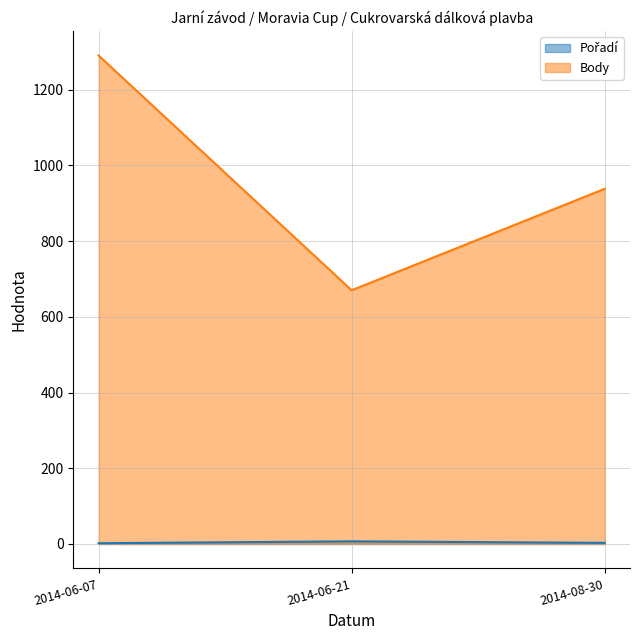

Rank the series by their average value, from lowest to highest.

Pořadí, Body